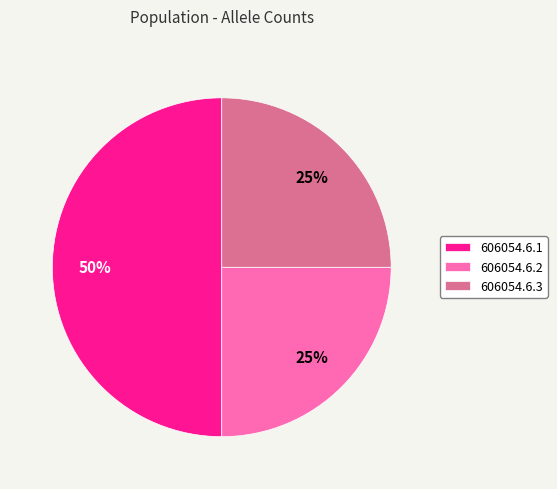

Count the number of slices in the pie.

3